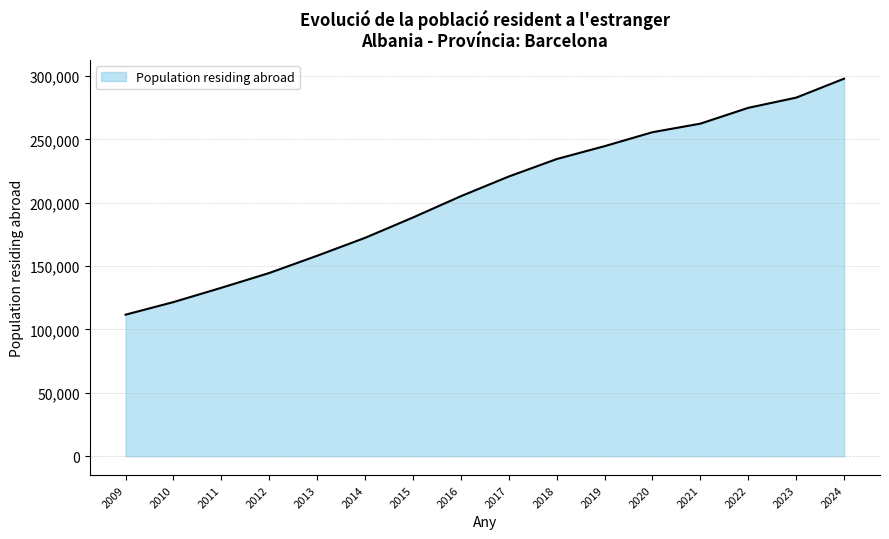

What is the difference between the values at 2017 and 2022?

54183